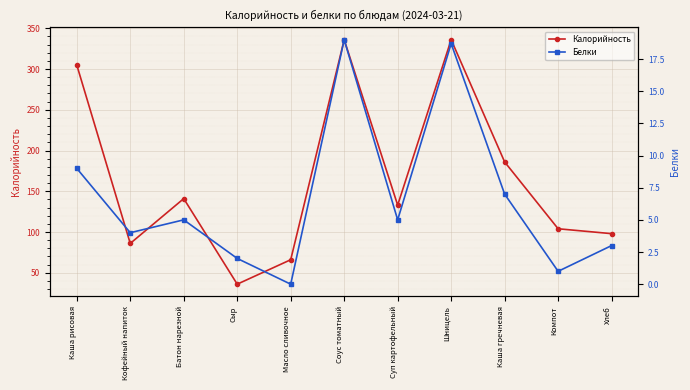

What is the total value across all series at Батон нарезной?

146.0